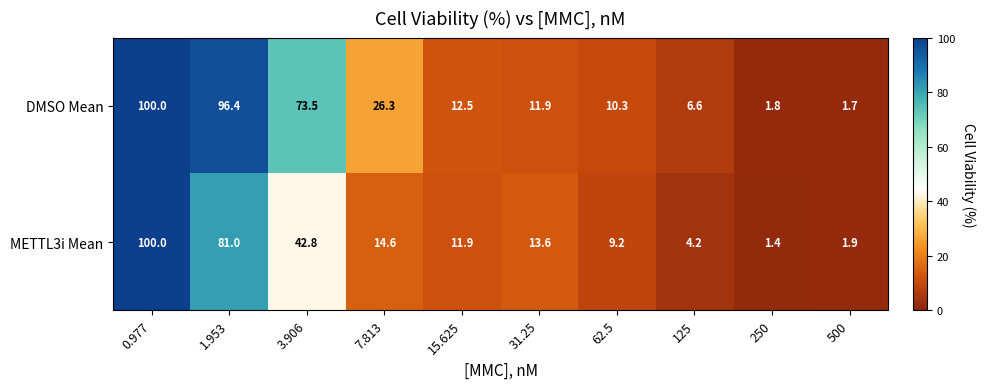

Which series has the widest spread of values?

METTL3i Mean